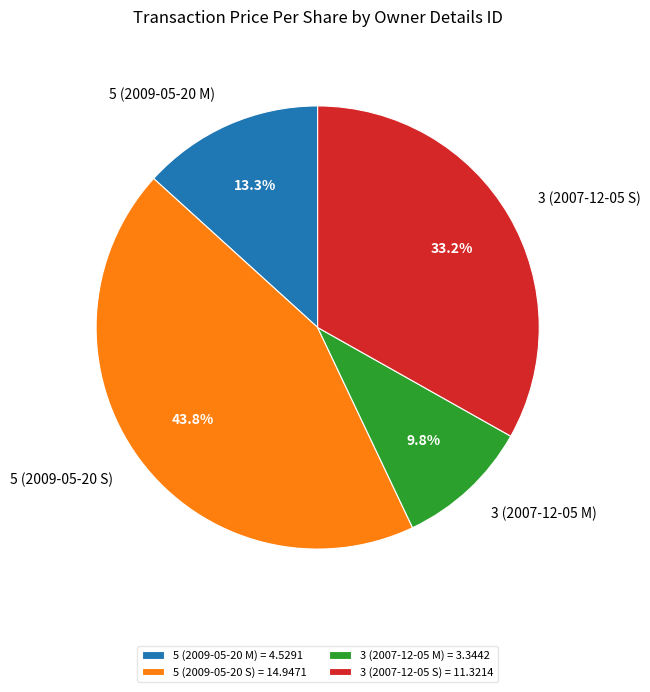

What percentage is the 5 (2009-05-20 S) slice, to the nearest percent?

44%